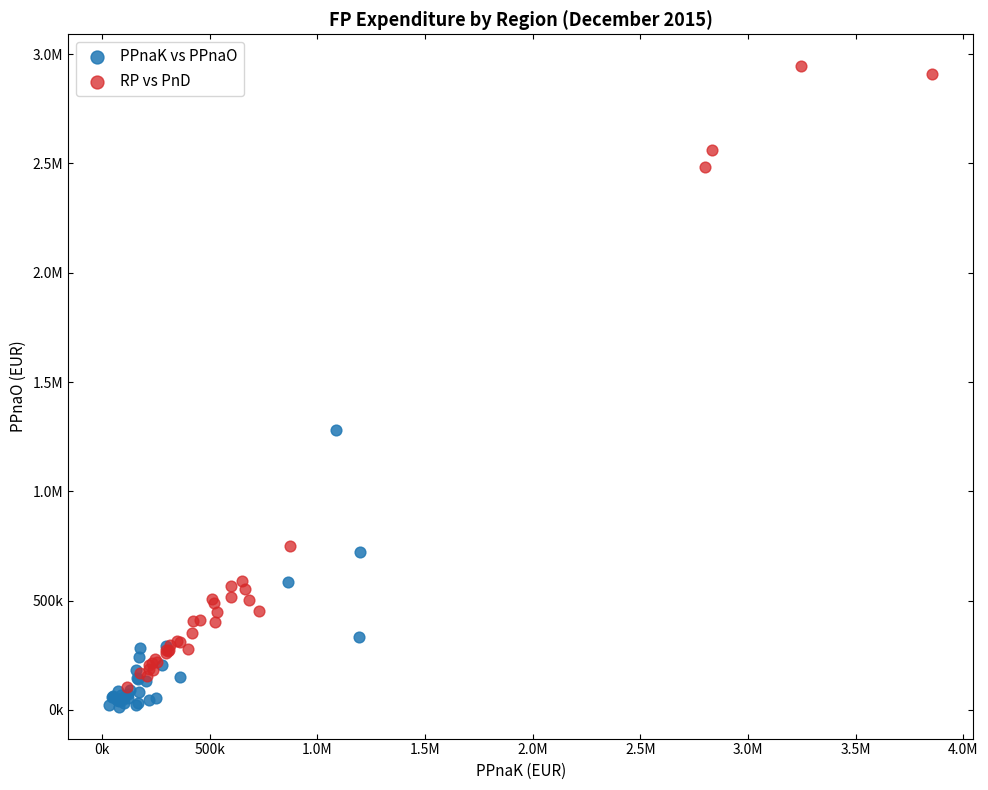

What are all the series names shown in the legend?

PPnaK vs PPnaO, RP vs PnD